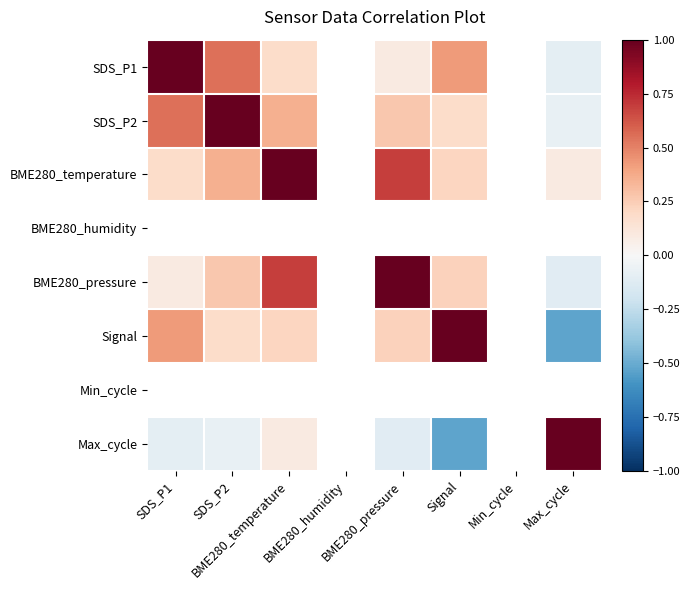

Is it true that SDS_P2 equals 0.4 at BME280_temperature?

True